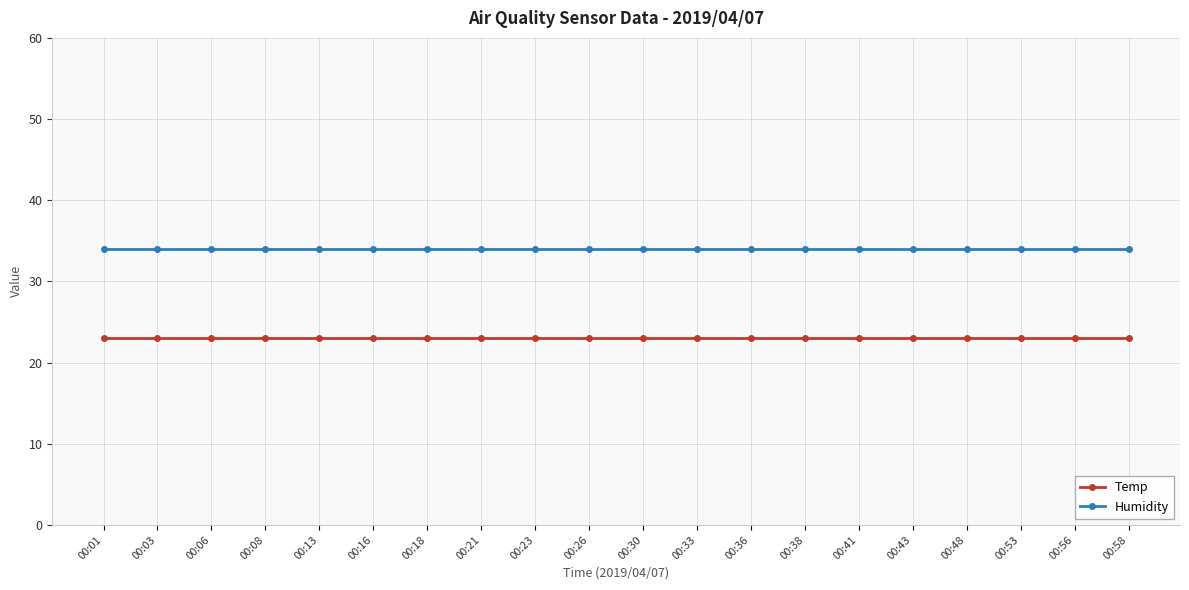

Is the value of Temp at 00:36 greater than the value of Humidity at 00:03?

No